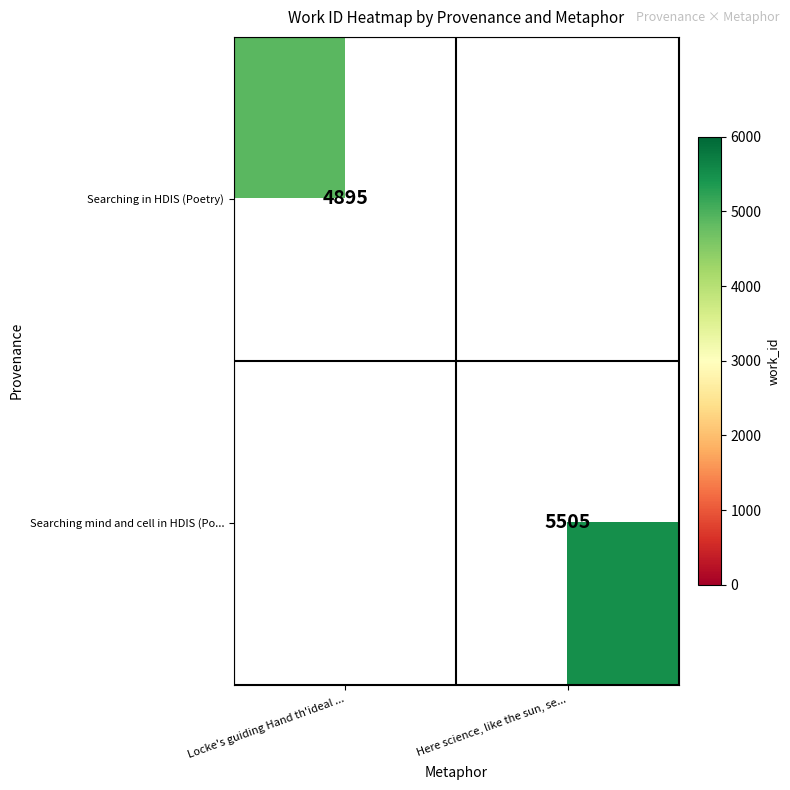

At how many categories does at least one series exceed 5294?

1